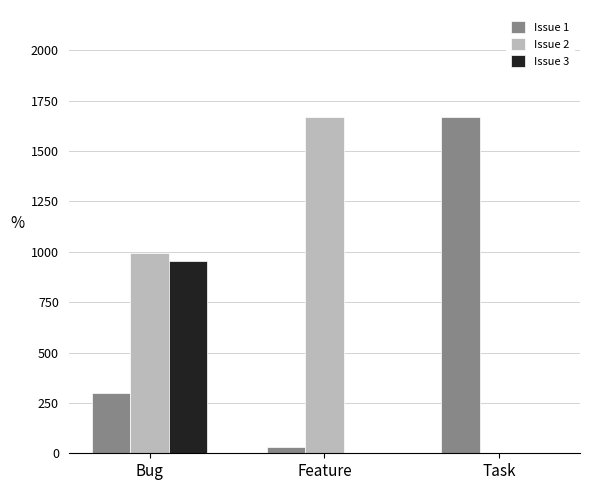

Reading right to left, extract all data points from this chart.

Issue 1: Task=1670	Feature=30	Bug=298
Issue 2: Task=0	Feature=1669	Bug=995
Issue 3: Task=0	Feature=0	Bug=956